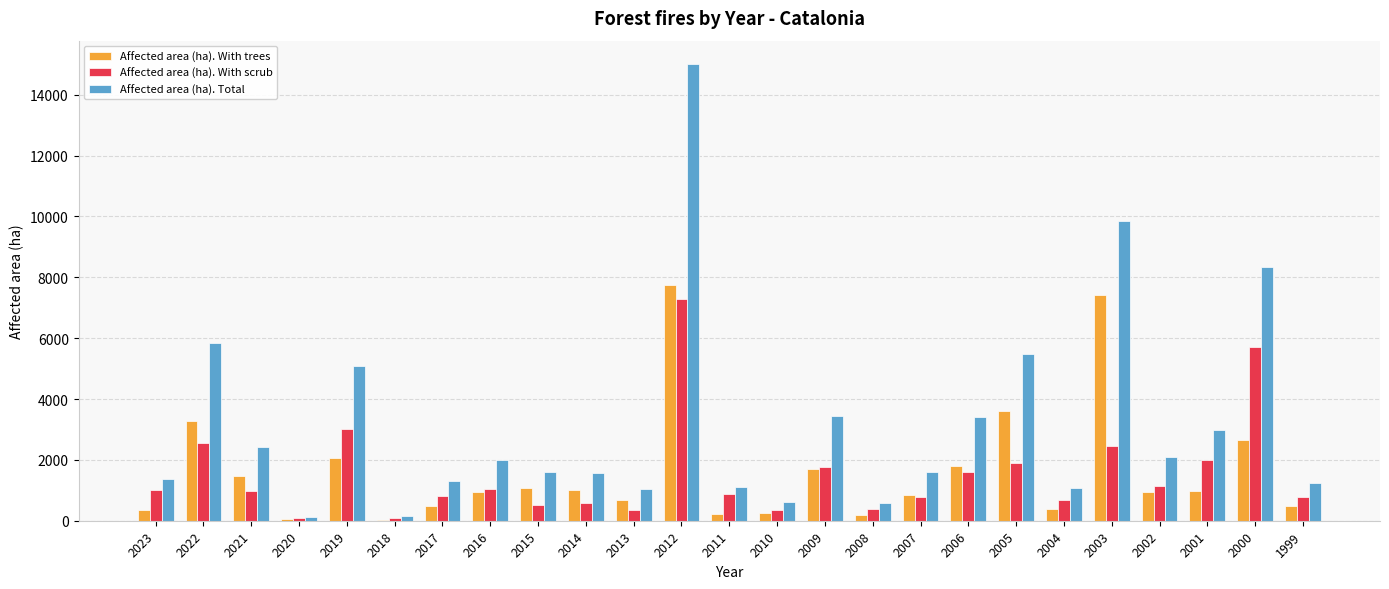

Which label corresponds to the largest value in the chart?

2012